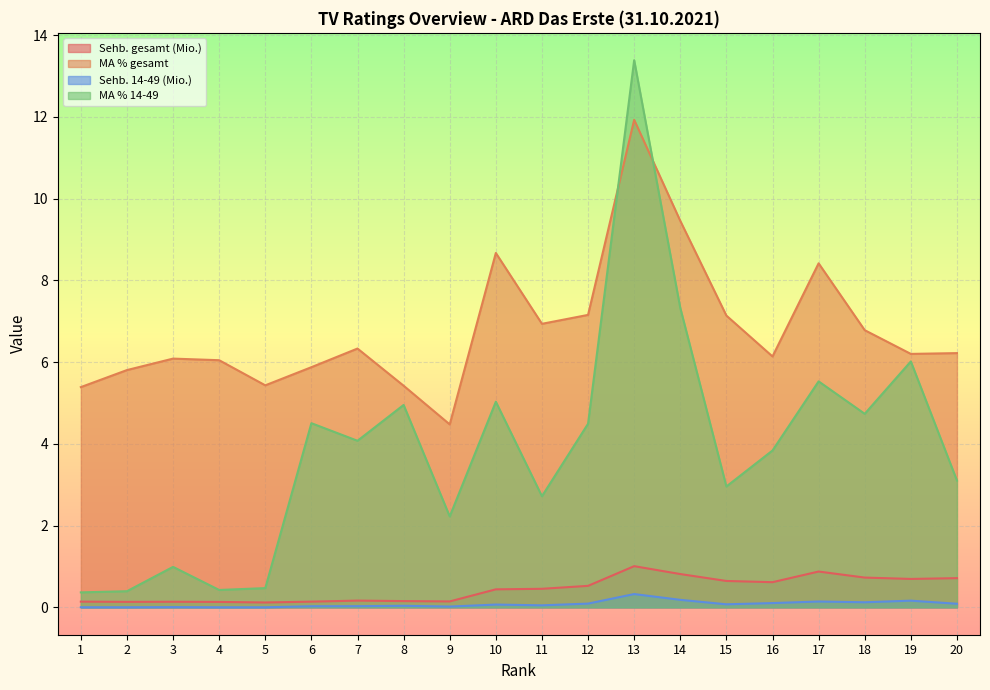

What is the difference between the maximum and minimum values in the MA % 14-49 series?

13.0